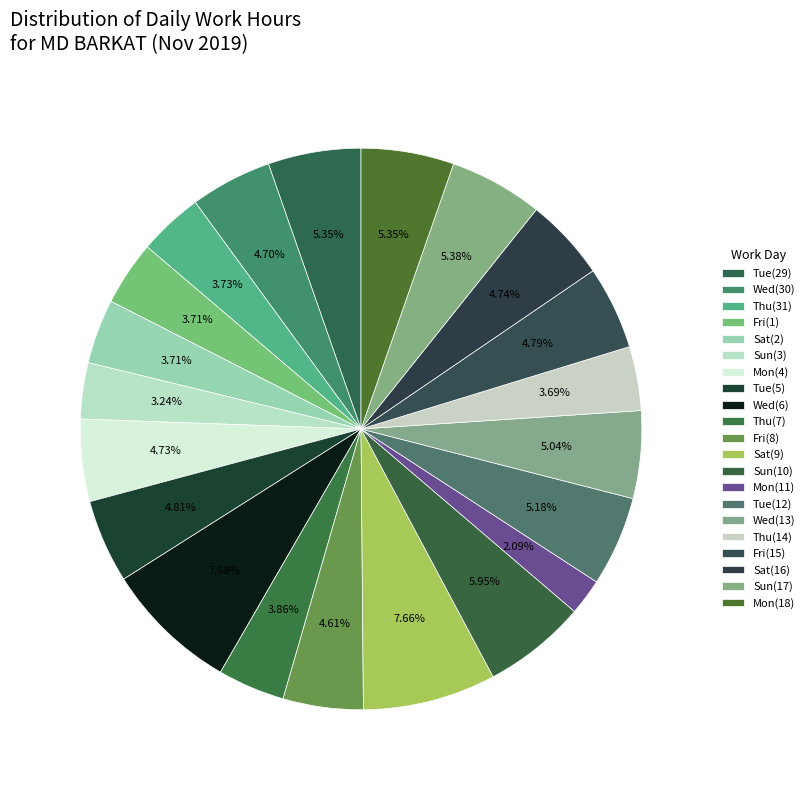

Rank the categories by value from highest to lowest.

6-Wed, 9-Sat, 10-Sun, 17-Sun, 29-Tue, 18-Mon, 12-Tue, 13-Wed, 5-Tue, 15-Fri, 16-Sat, 4-Mon, 30-Wed, 8-Fri, 7-Thu, 31-Thu, 2-Sat, 1-Fri, 14-Thu, 3-Sun, 11-Mon